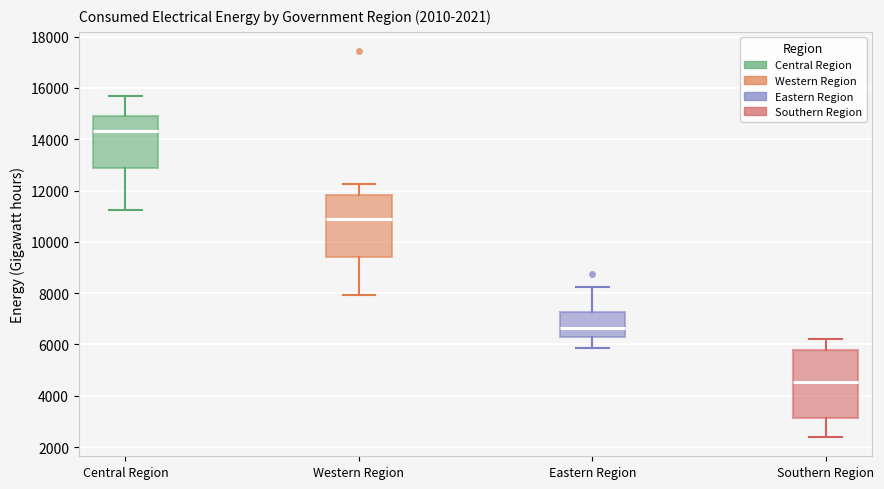

Comparing the boxes themselves (not the whiskers), which one is the tallest?

Southern Region